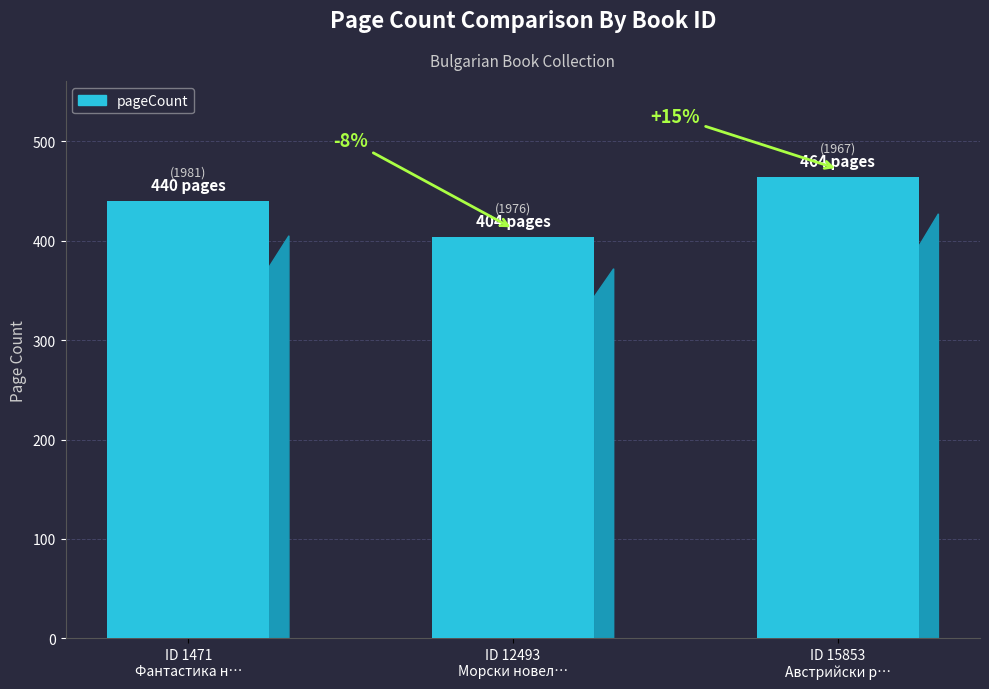

Does the chart contain any negative values?

No